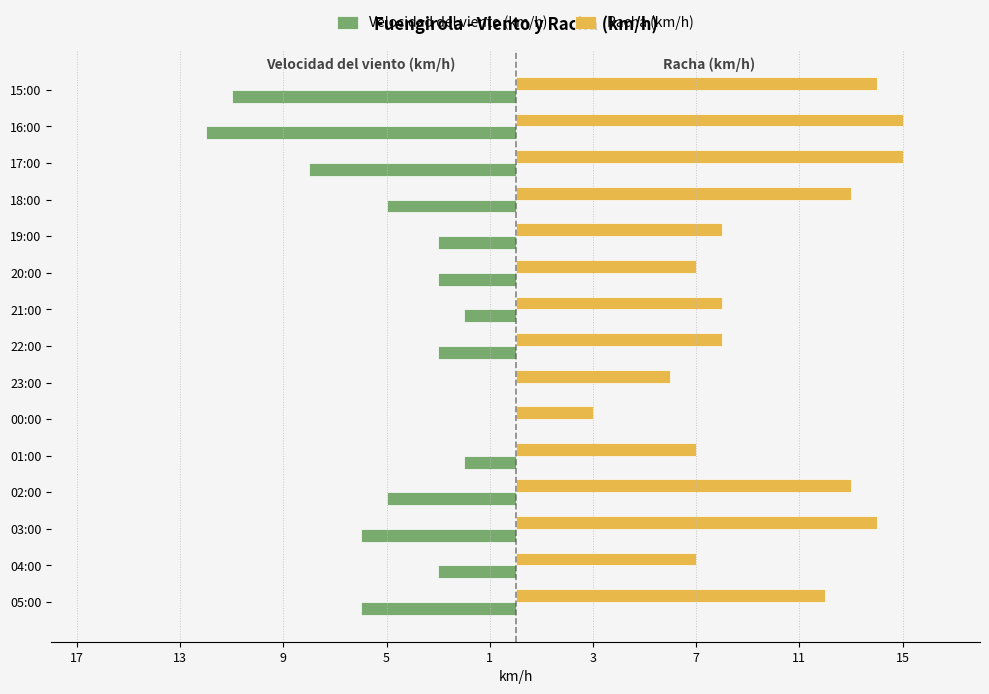

List the series in order of their peak value, lowest first.

Velocidad del viento (km/h), Racha (km/h)